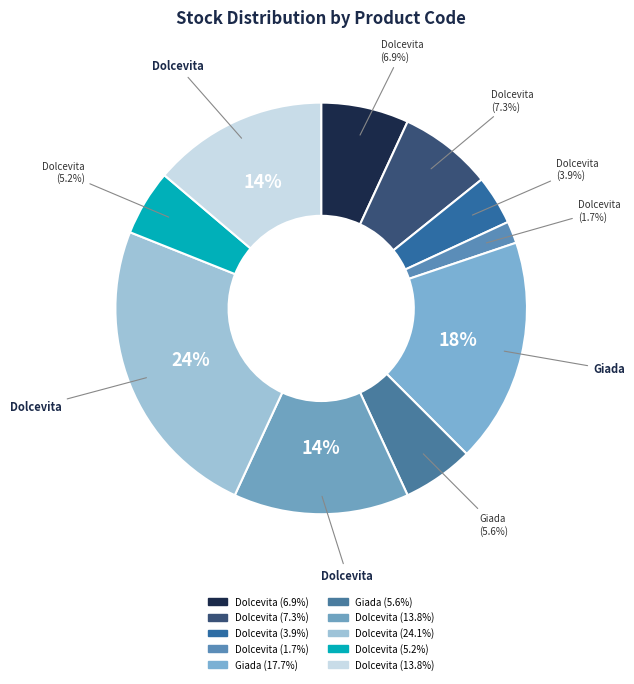

How many segments does this pie chart have?

10